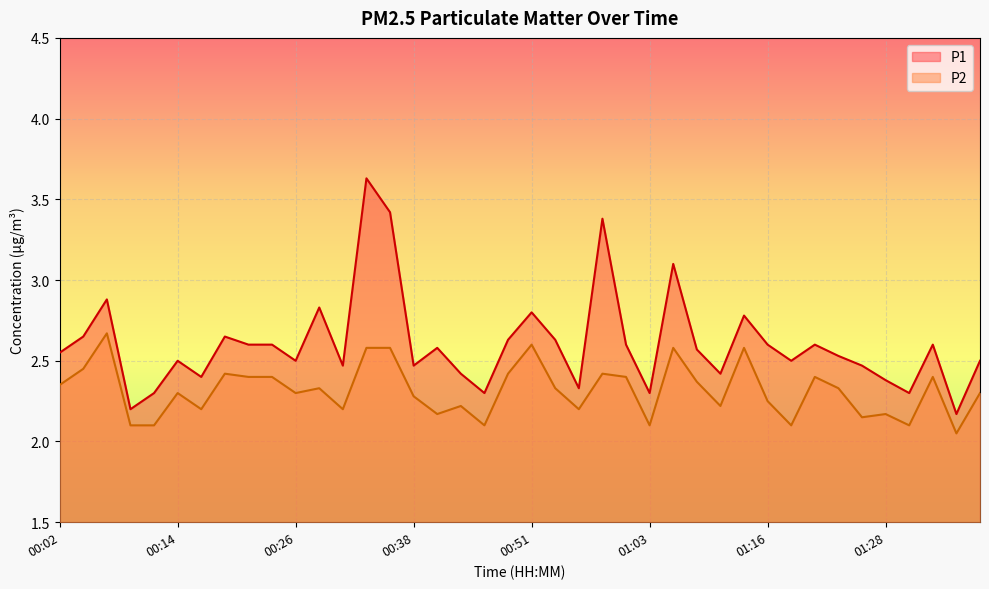

True or false: P2 has a value of 1.1 at 00:16.

False